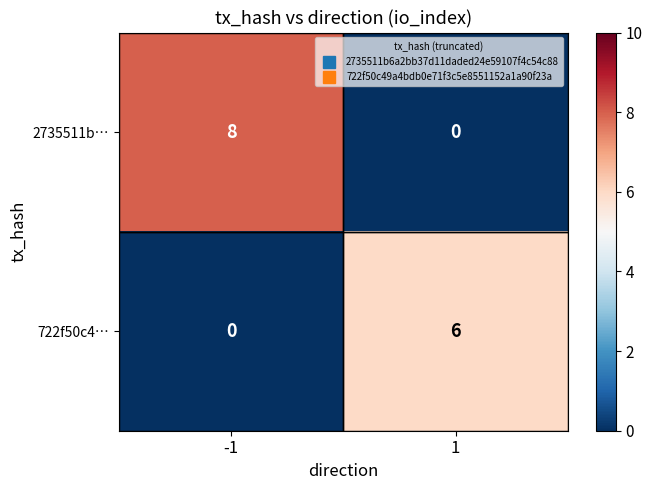

True or false: 2735511b… has a value of 0 at 1.

True